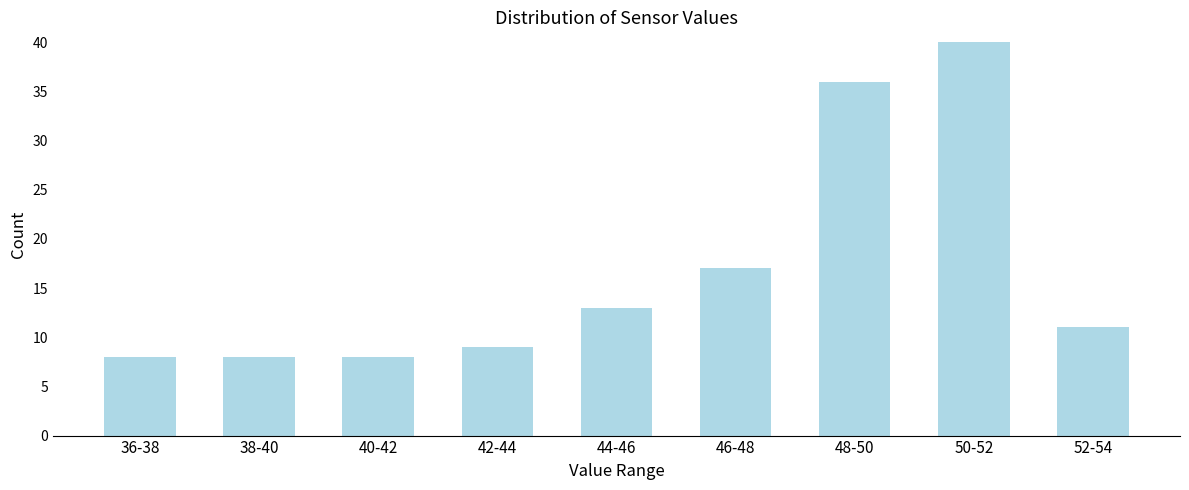

Reading left to right, extract all data points from this chart.

8	8	8	9	13	17	36	40	11